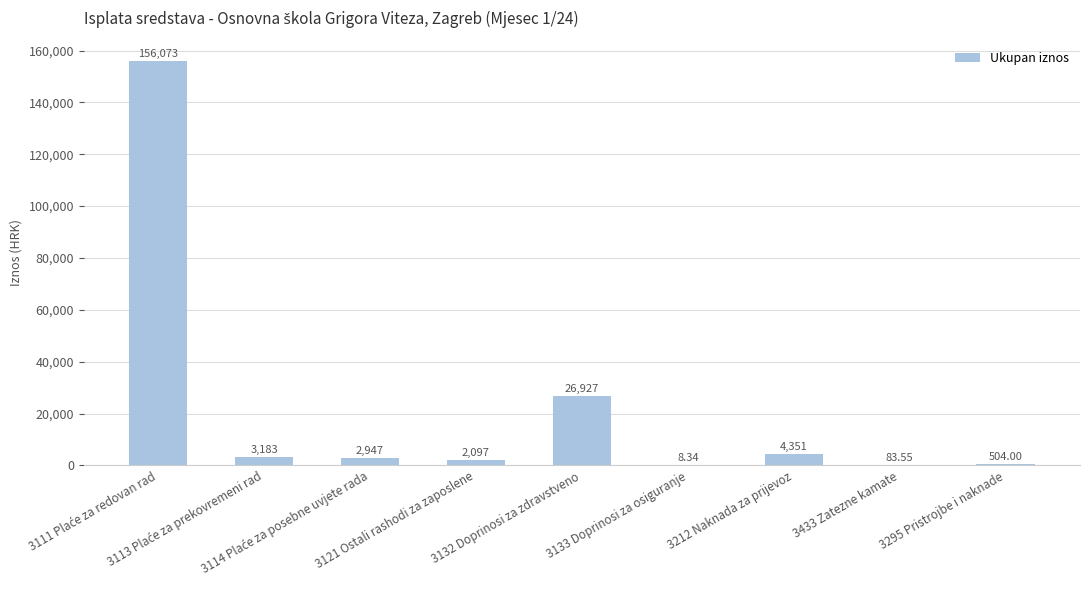

What is the value of the 8th bar from the left?

83.5